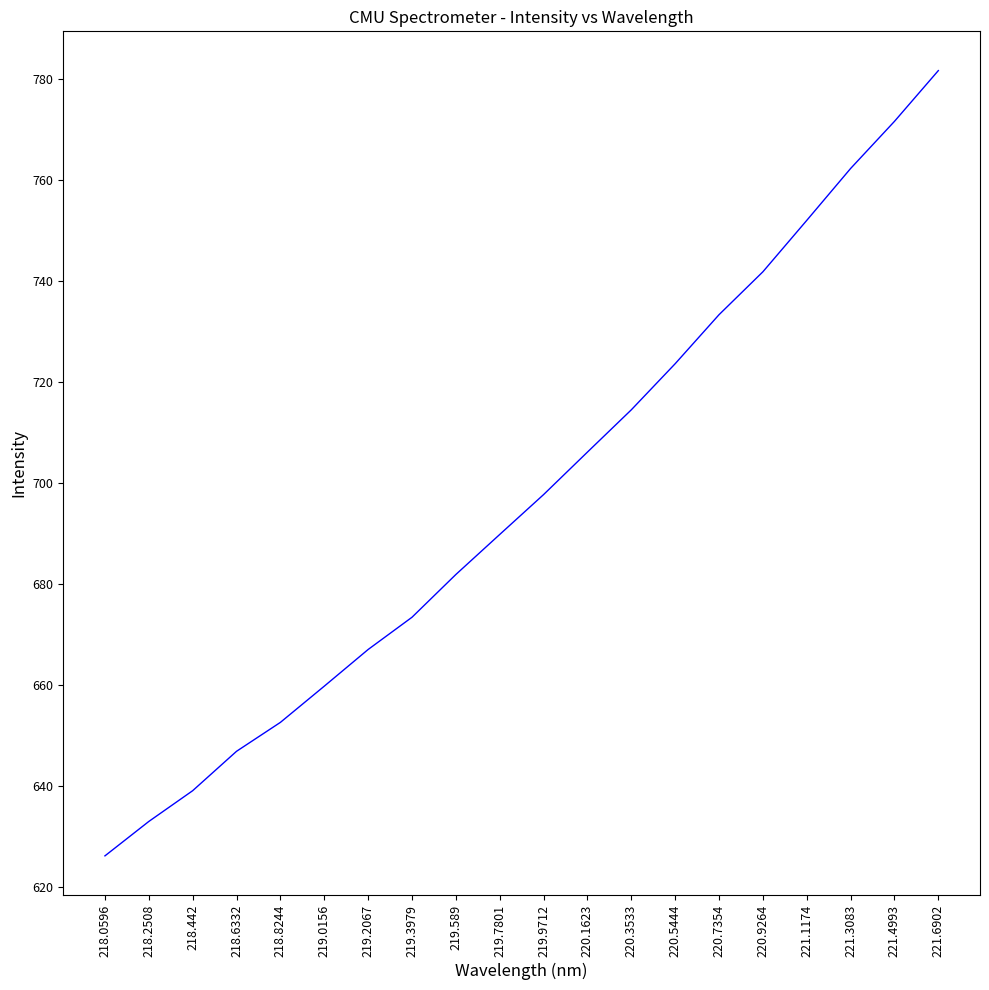

What position from the left is 219.9712?

11